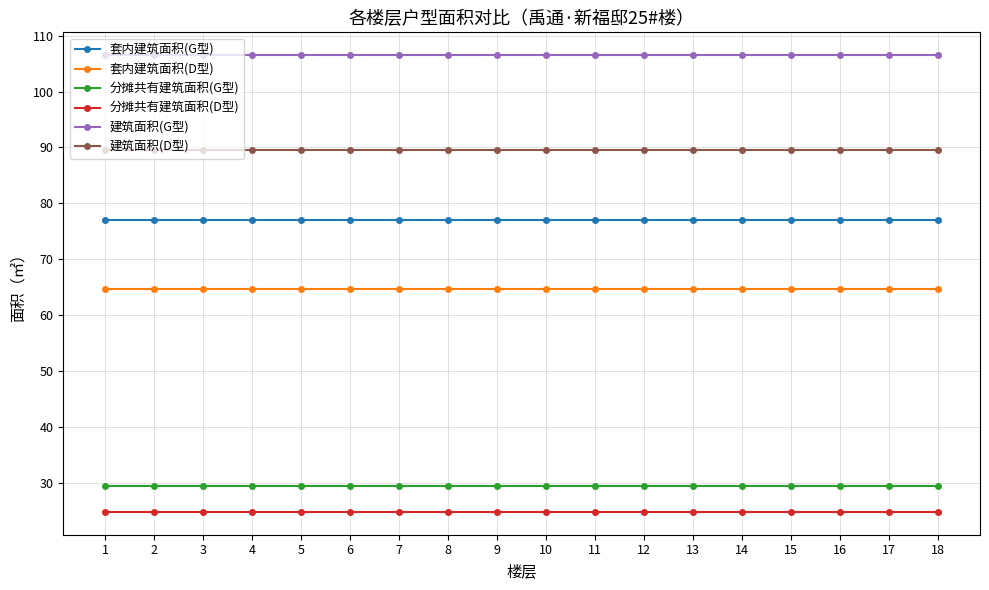

The value of 分摊共有建筑面积(D型) at 5 is 24.8. True or false?

True